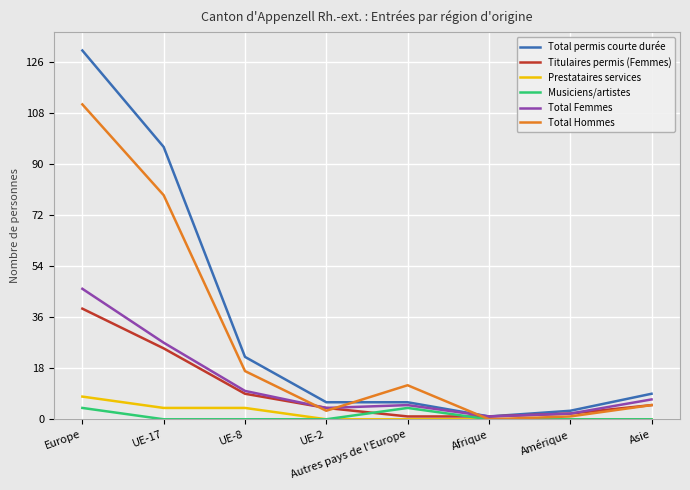

Between which two adjacent categories do Titulaires permis (Femmes) and Total Hommes first intersect?

UE-8 and UE-2